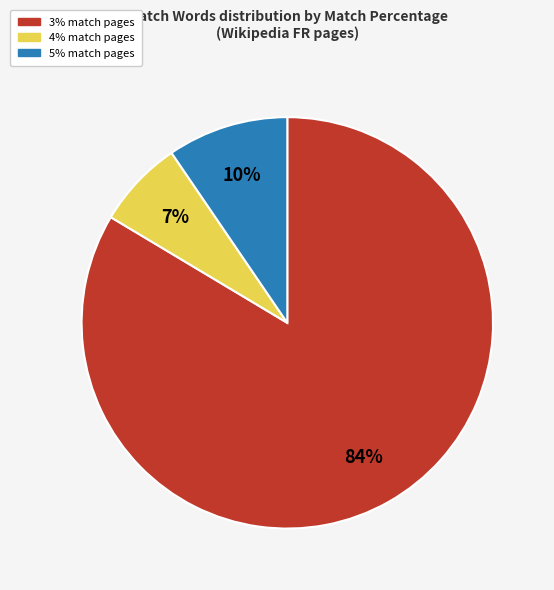

The 3% match pages slice represents 84% of the pie. True or false?

True